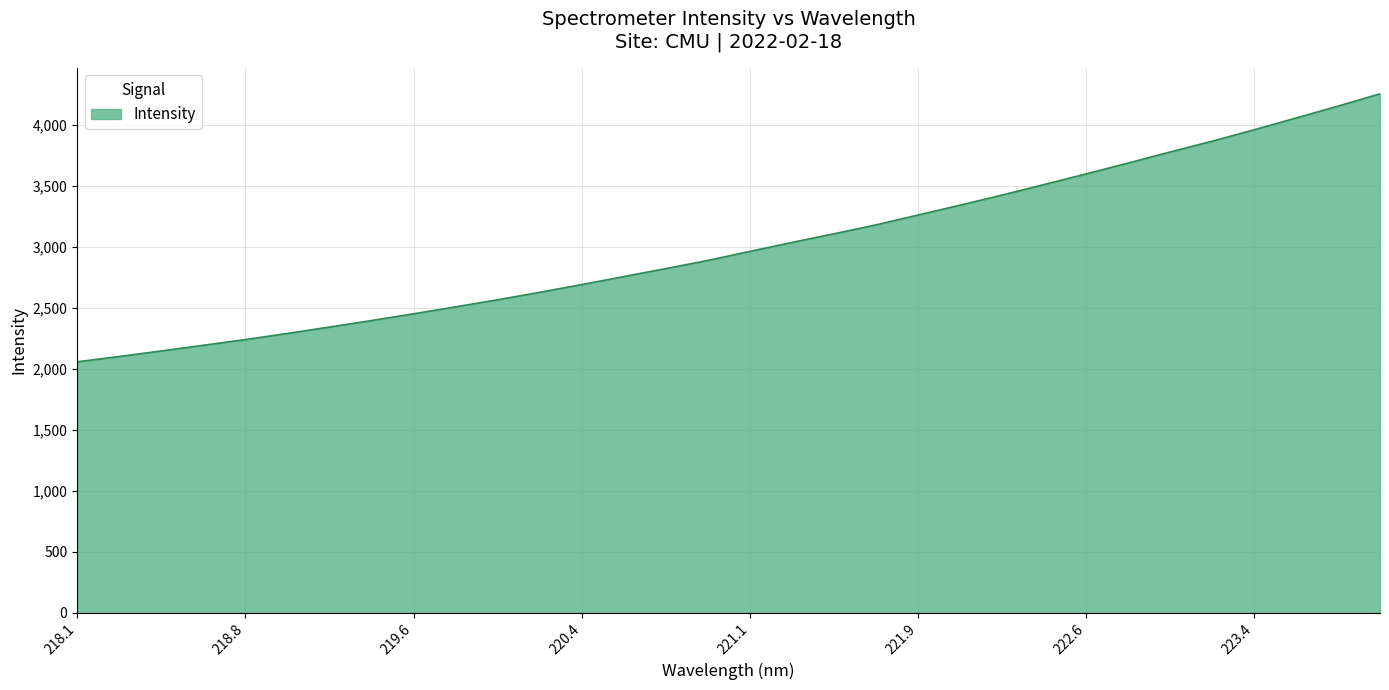

What is the difference between the maximum and minimum values?

2198.1